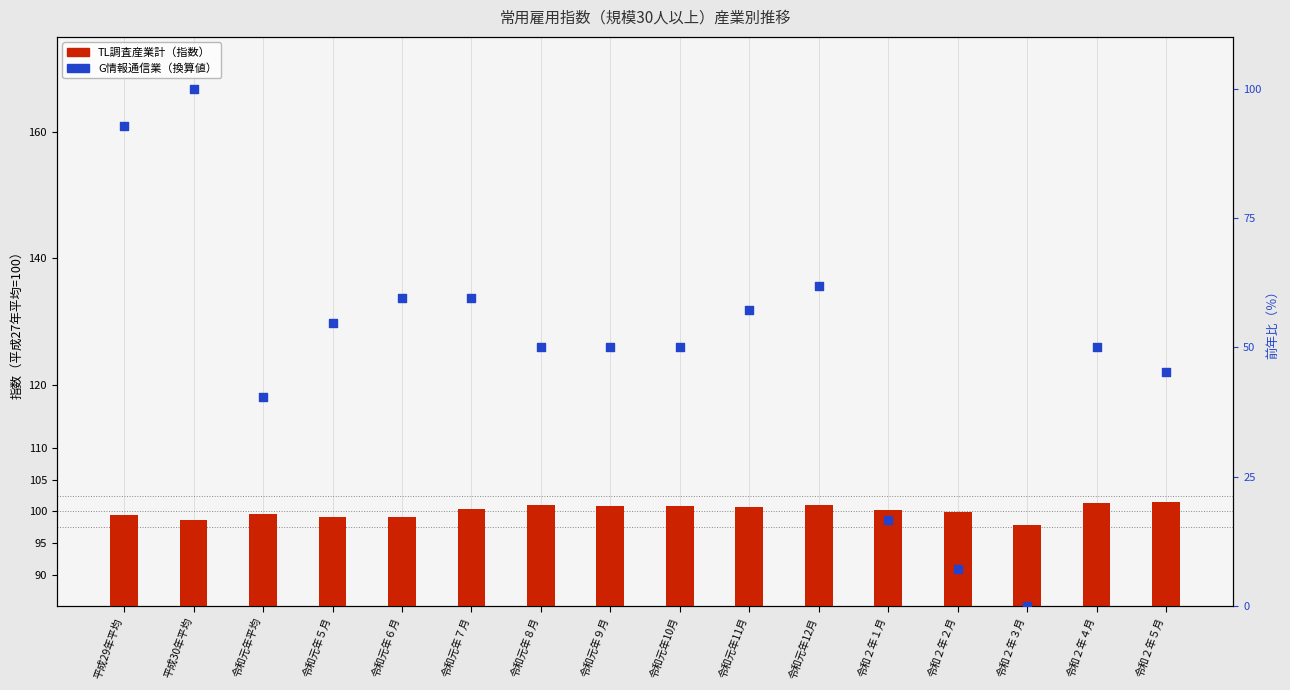

Is the value of TL調査産業計（常用雇用指数） at 令和２年４月 greater than the value of G情報通信業（前年比スケール換算） at 令和２年４月?

Yes